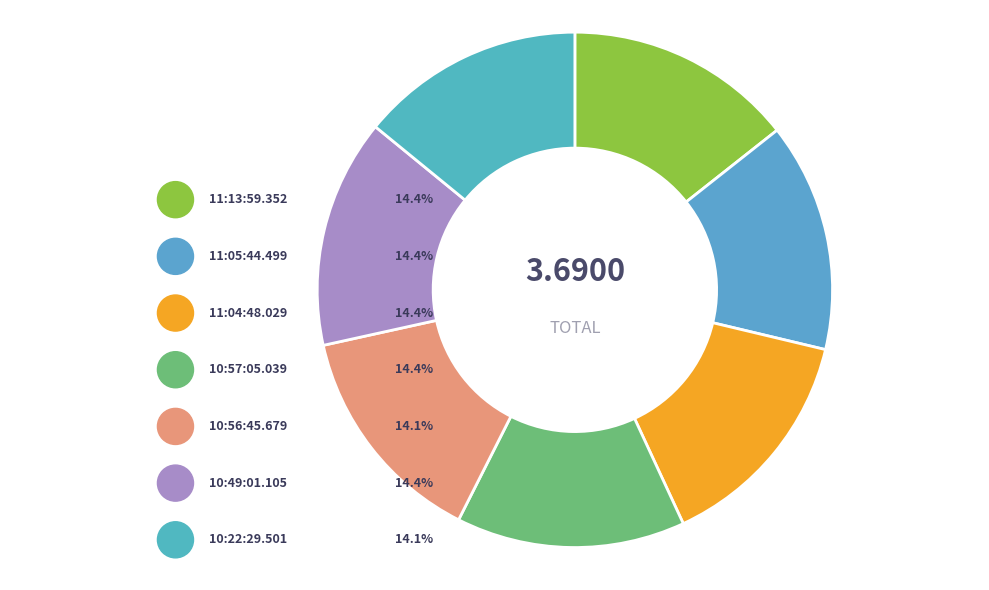

To the nearest percent, what portion does 11:04:48.029 represent?

14%